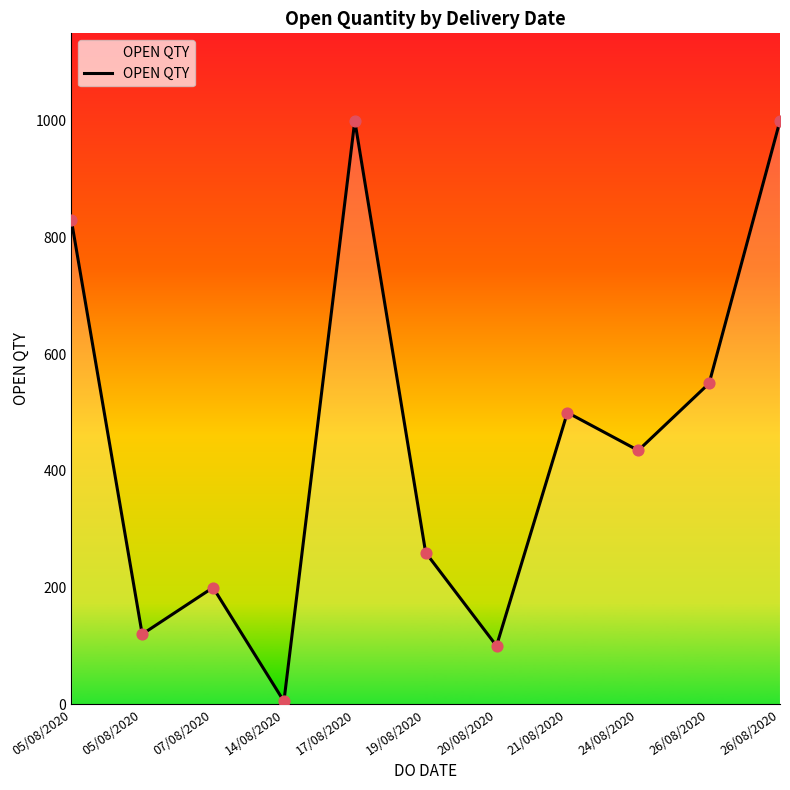

What is the change in value from 14/08/2020 to 21/08/2020?

+495